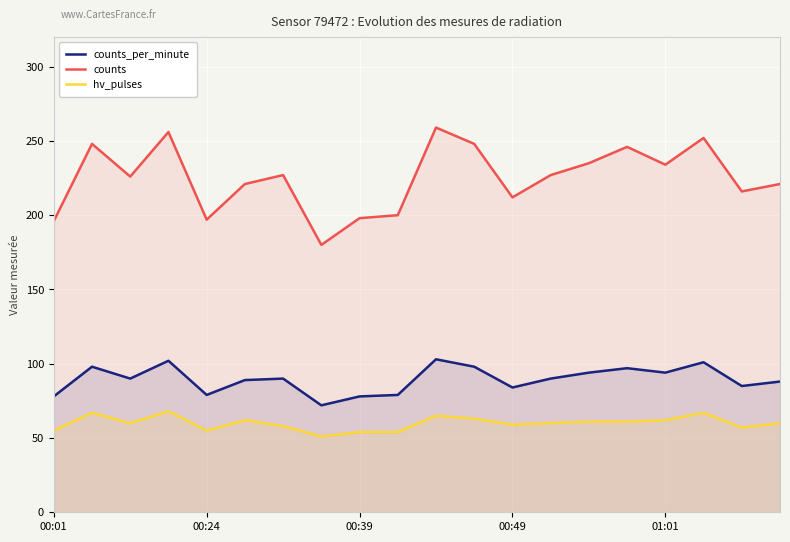

Which series has the widest spread of values?

counts